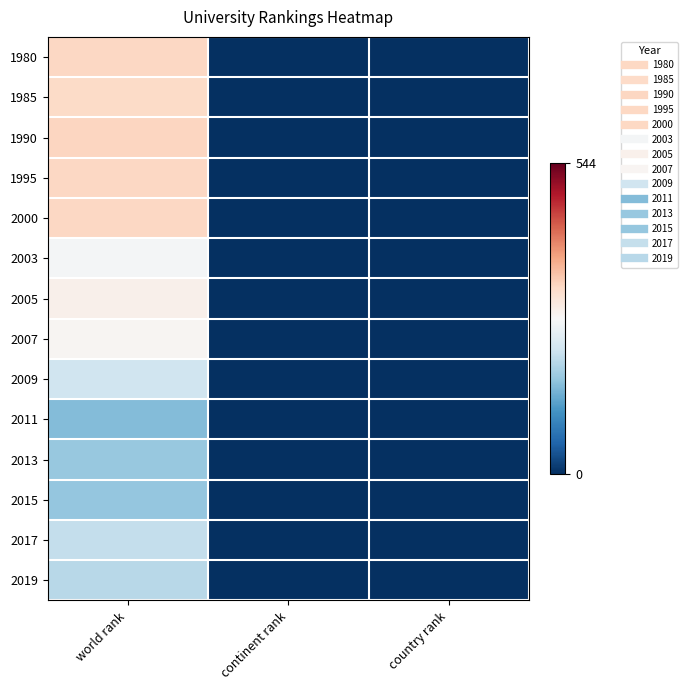

Which has a higher value, world rank or continent rank?

world rank